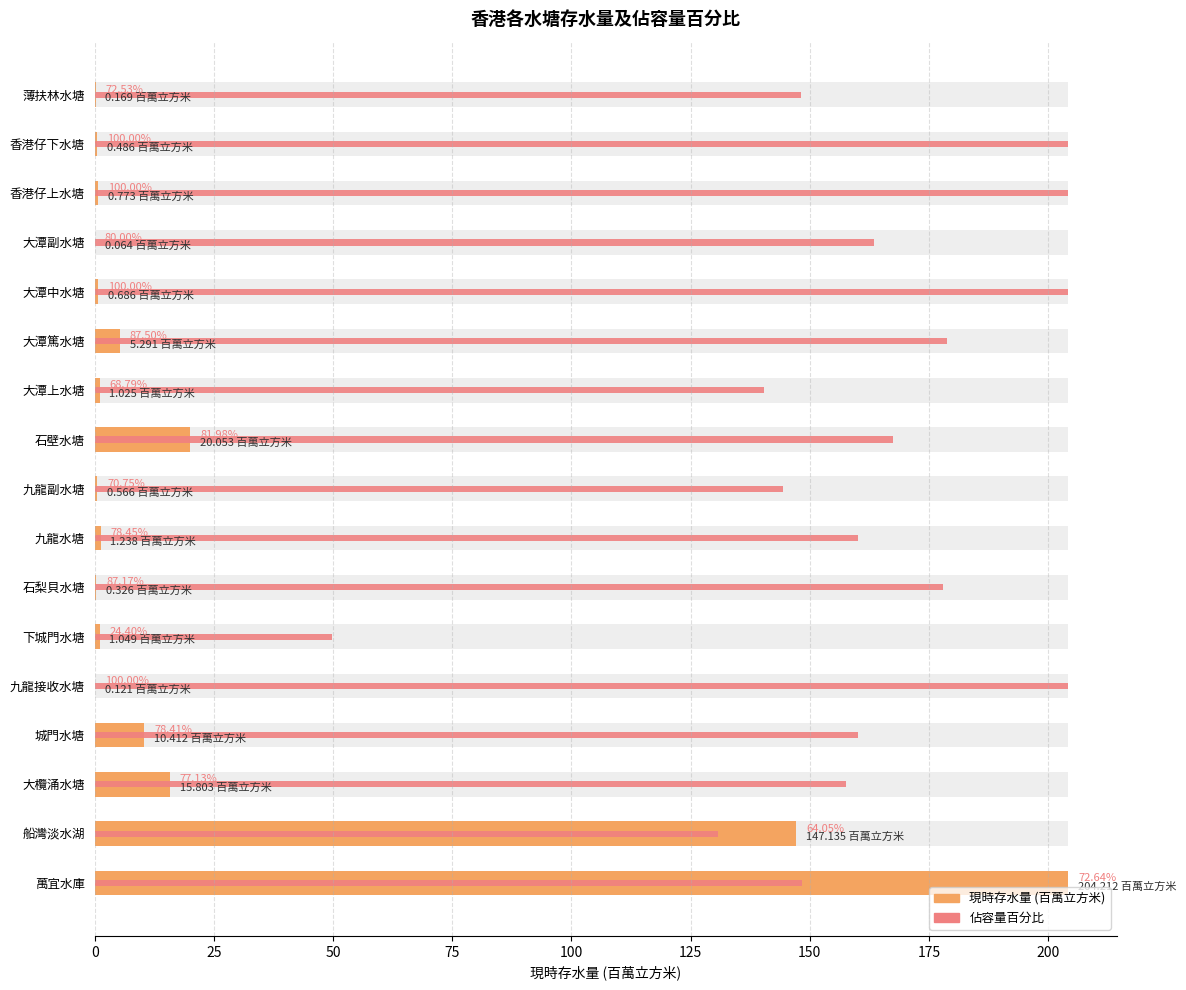

Are the bars horizontal?

Yes